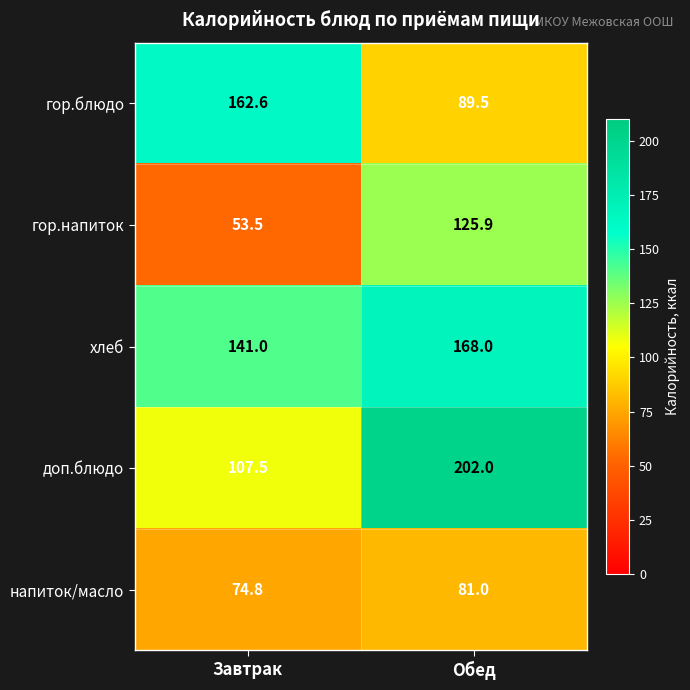

Where is гор.напиток nearest to the value 89?

Завтрак